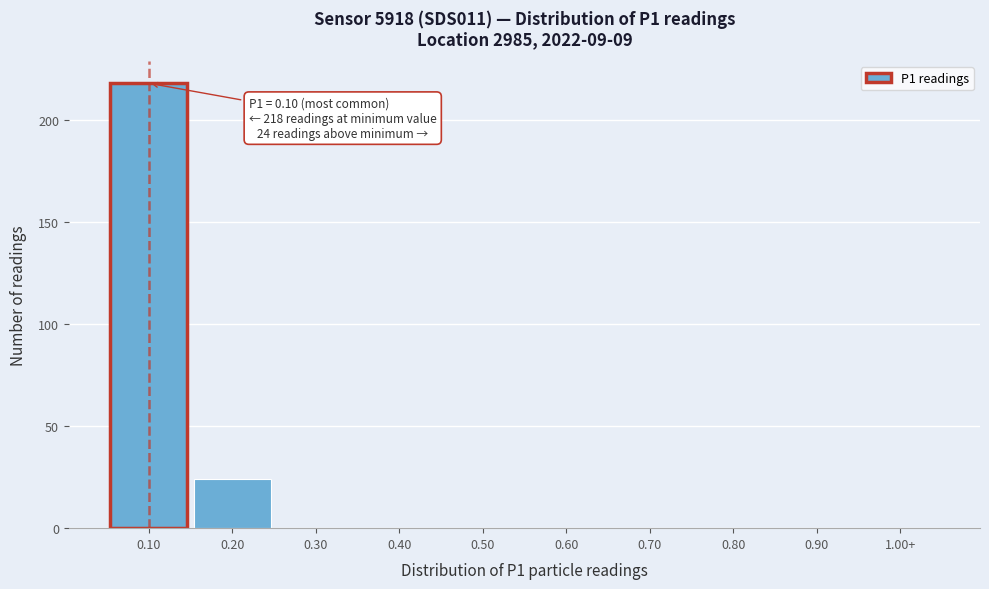

Reading right to left, transcribe all the data shown in this chart.

1.00+=0	0.90=0	0.80=0	0.70=0	0.60=0	0.50=0	0.40=0	0.30=0	0.20=24	0.10=218